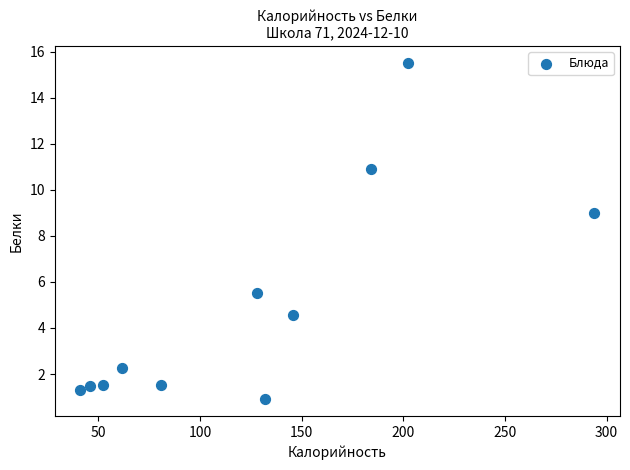

What is the average X value?

124.4